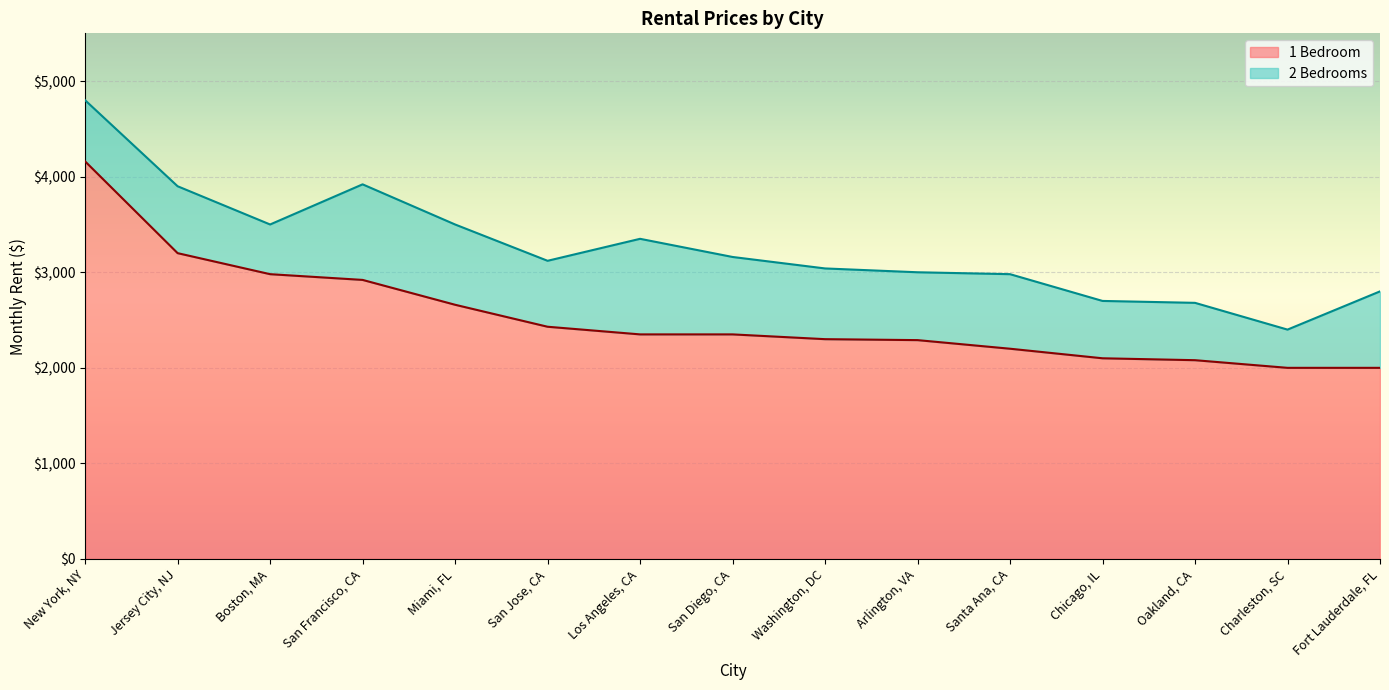

Rank the categories by 1 Bedroom value from highest to lowest.

New York, NY, Jersey City, NJ, Boston, MA, San Francisco, CA, Miami, FL, San Jose, CA, Los Angeles, CA, San Diego, CA, Washington, DC, Arlington, VA, Santa Ana, CA, Chicago, IL, Oakland, CA, Charleston, SC, Fort Lauderdale, FL